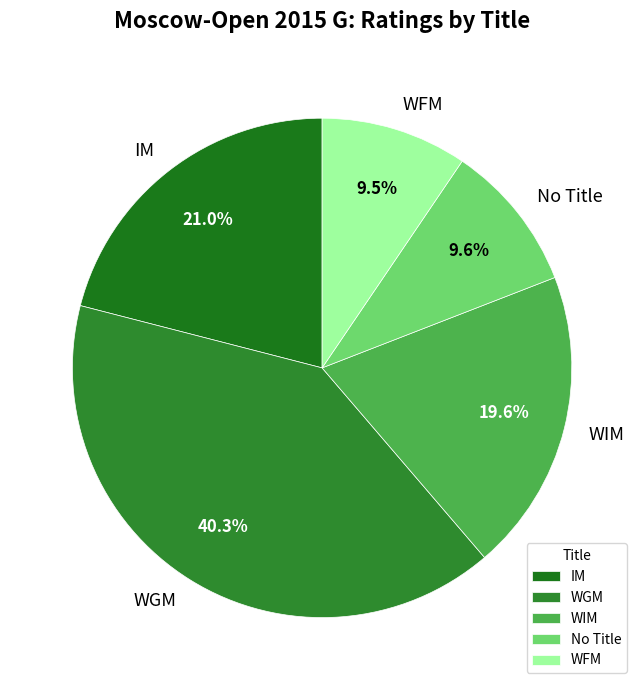

Which category has the biggest portion of the pie?

WGM